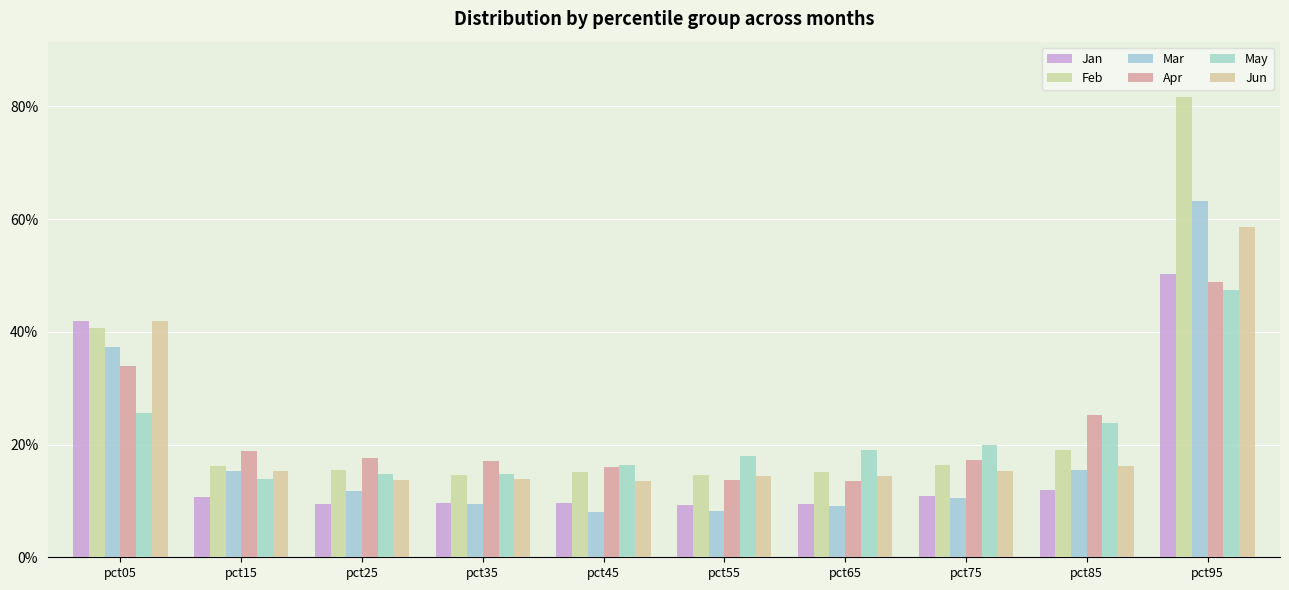

What is the sum of all Jun values?

2.2